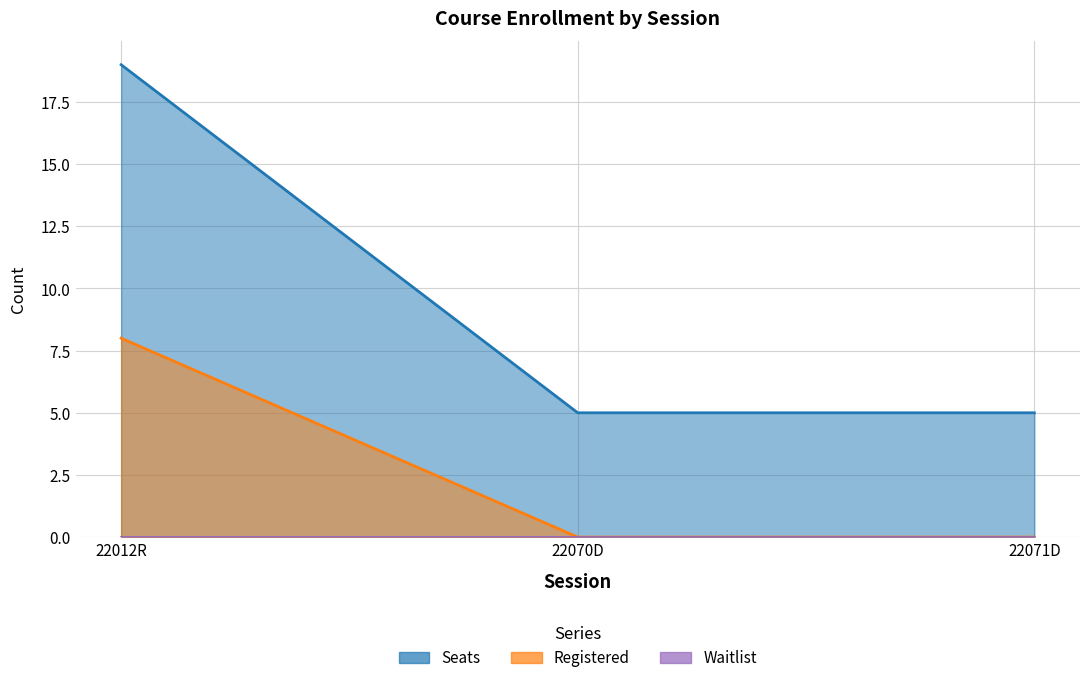

Which series has the widest spread of values?

Seats